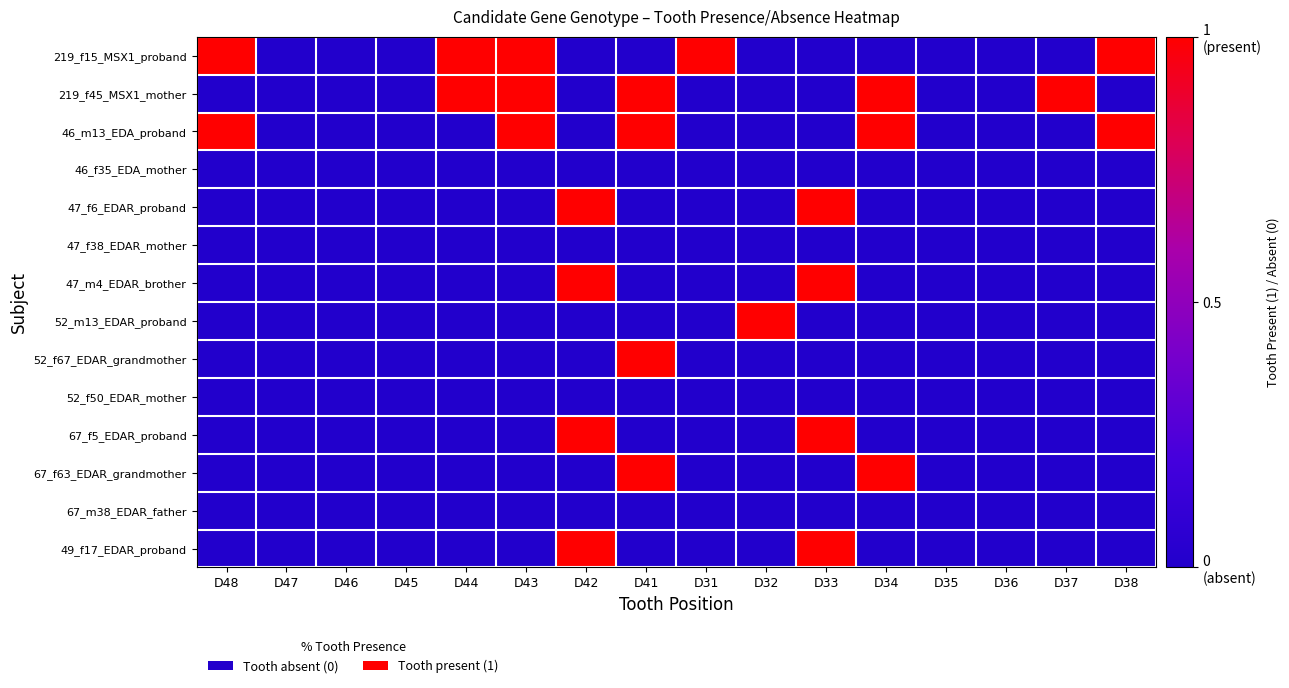

Which series has the largest range (max minus min)?

219_f15_MSX1_proband